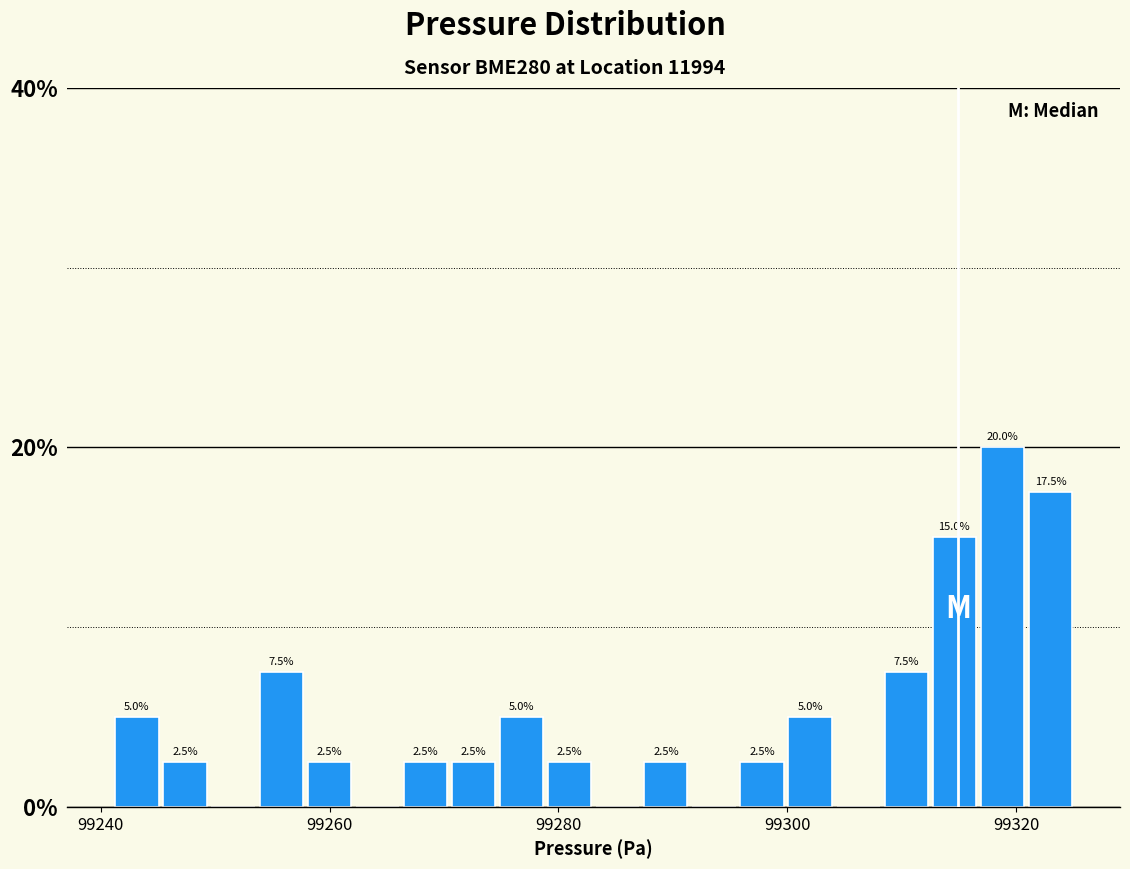

Around what value on the x-axis is the tallest bar? Give the approximate position of its centre, as read against the axis.

99318